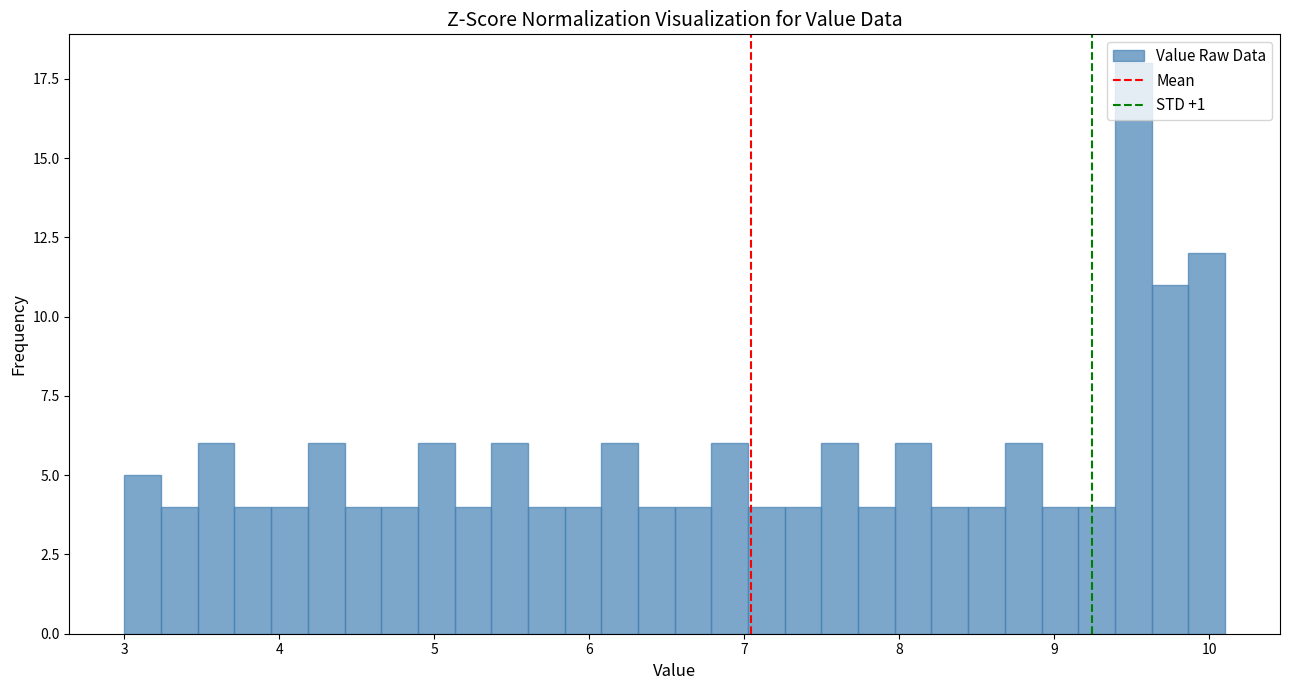

Read against the x-axis, roughly where is the centre of the tallest bar?

9.5